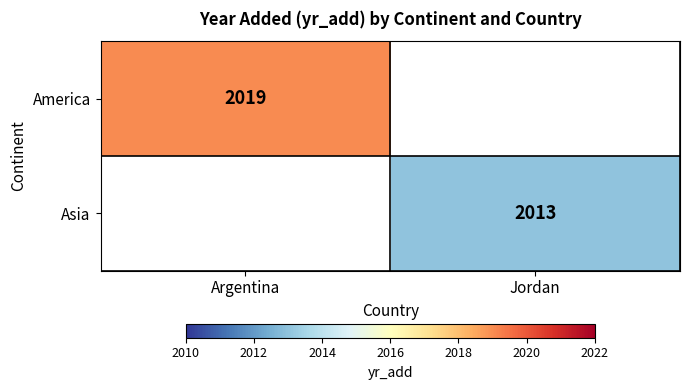

At how many categories does at least one series exceed 2015?

1